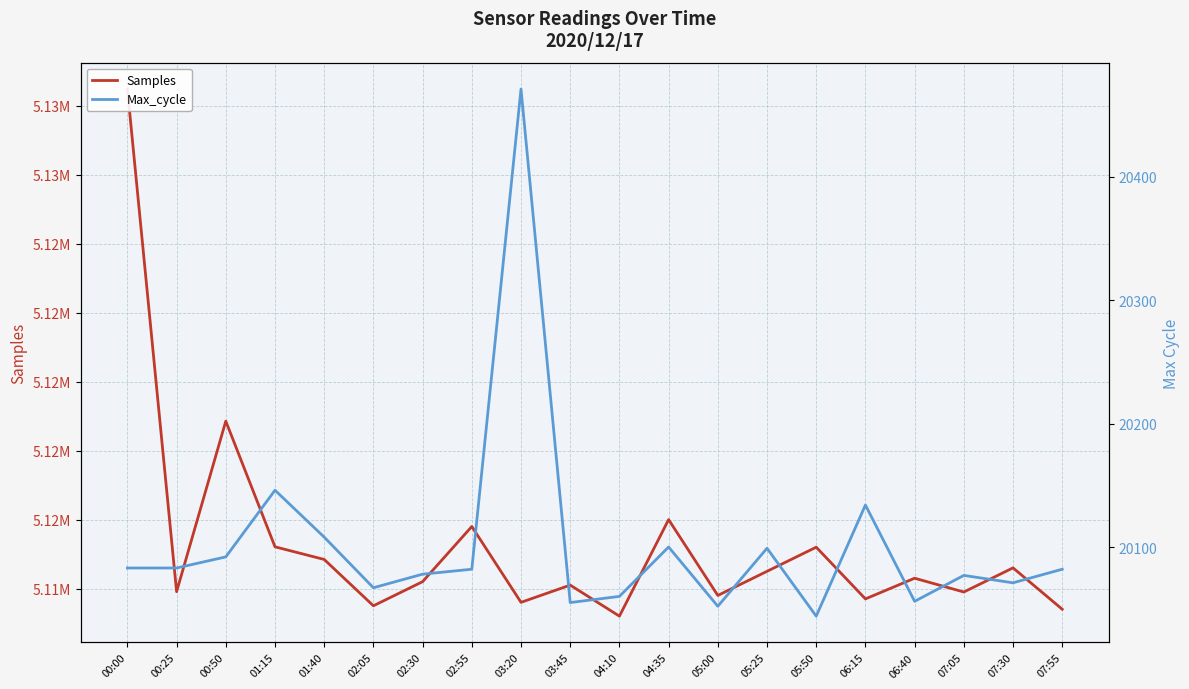

What is the difference between the Samples values at 00:25 and 03:45?

190